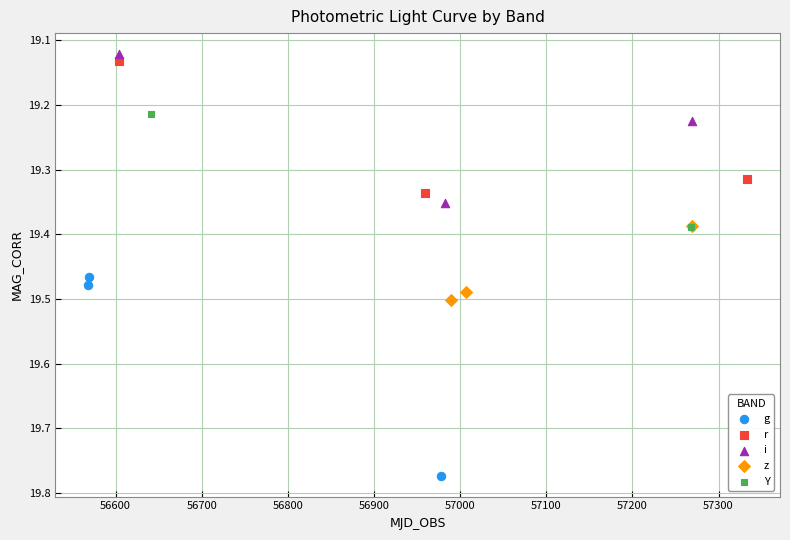

What are all the series names shown in the legend?

g, r, i, z, Y